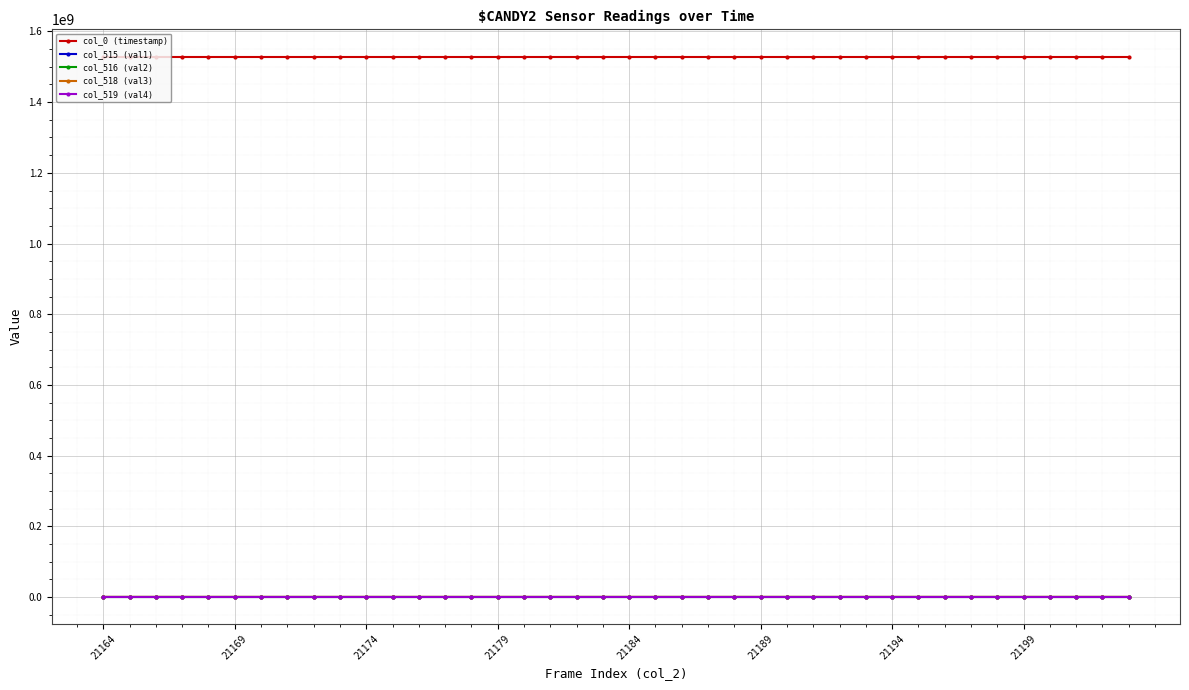

How many distinct data groups are displayed?

5